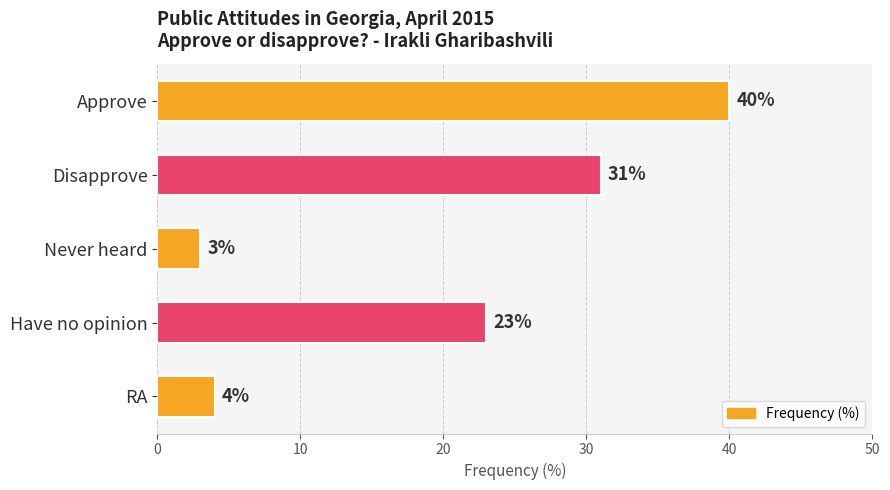

Reading bottom to top, transcribe all the data shown in this chart.

4	23	3	31	40